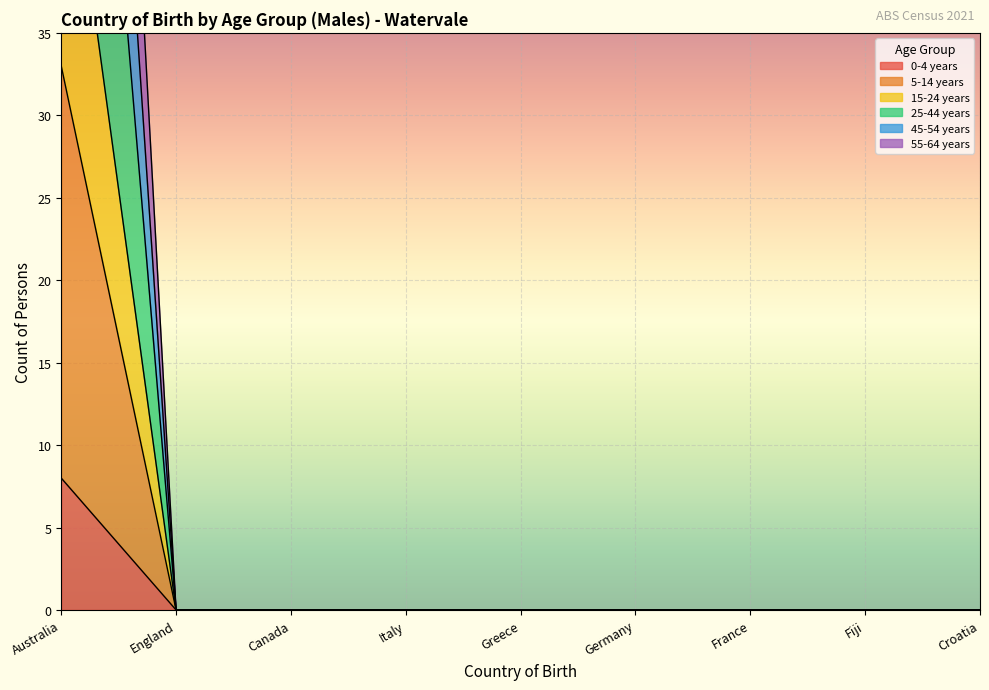

The value of 5-14 years at Canada is 0. True or false?

True